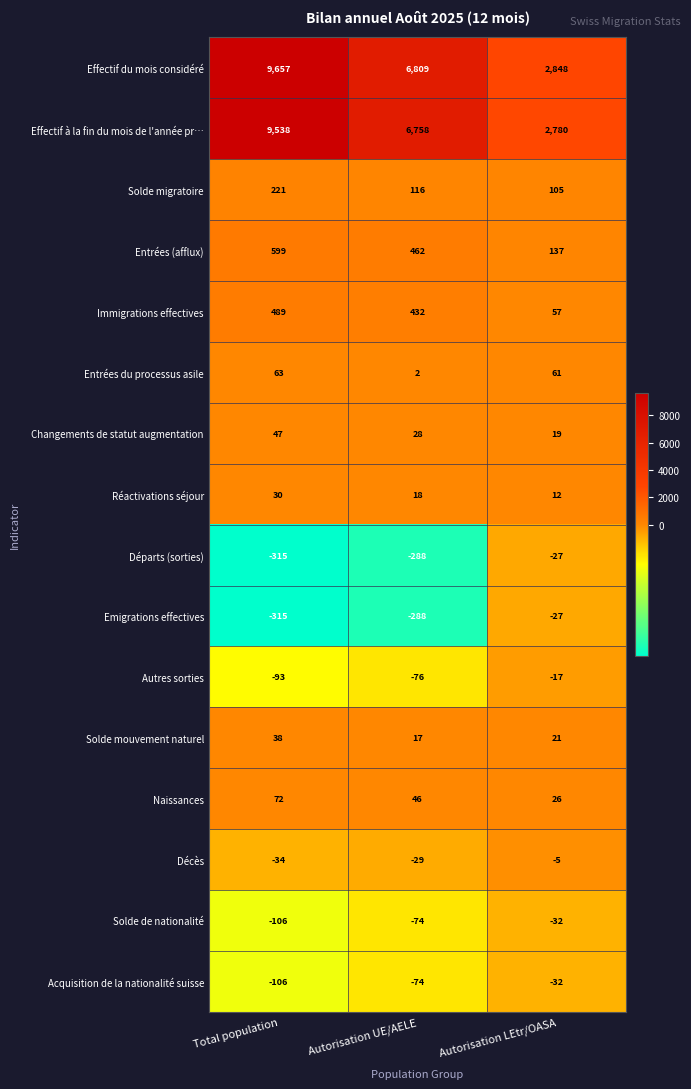

What is the average value of the Entrées du processus asile series?

42